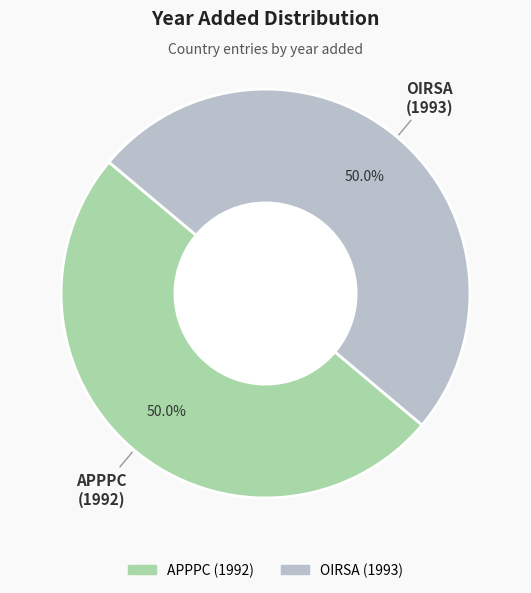

What is the total percentage of OIRSA and APPPC?

100.0%